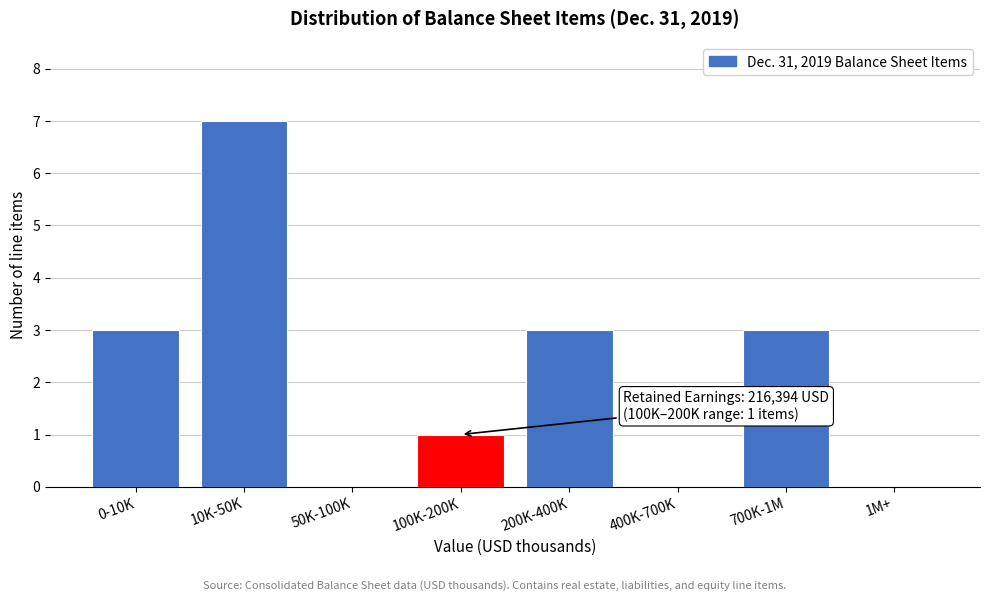

Reading right to left, list all the values displayed in this chart.

1M+=0	700K-1M=3	400K-700K=0	200K-400K=3	100K-200K=1	50K-100K=0	10K-50K=7	0-10K=3